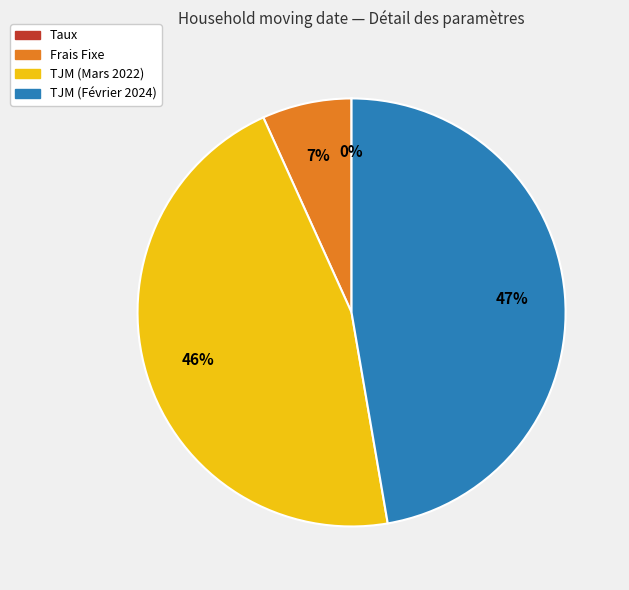

Does TJM (Mars 2022) represent more than half of the total?

No